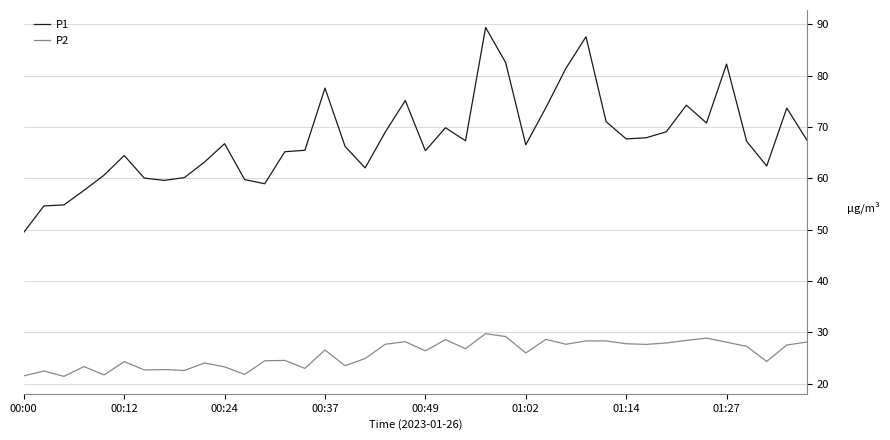

Count the number of data series in this chart.

2